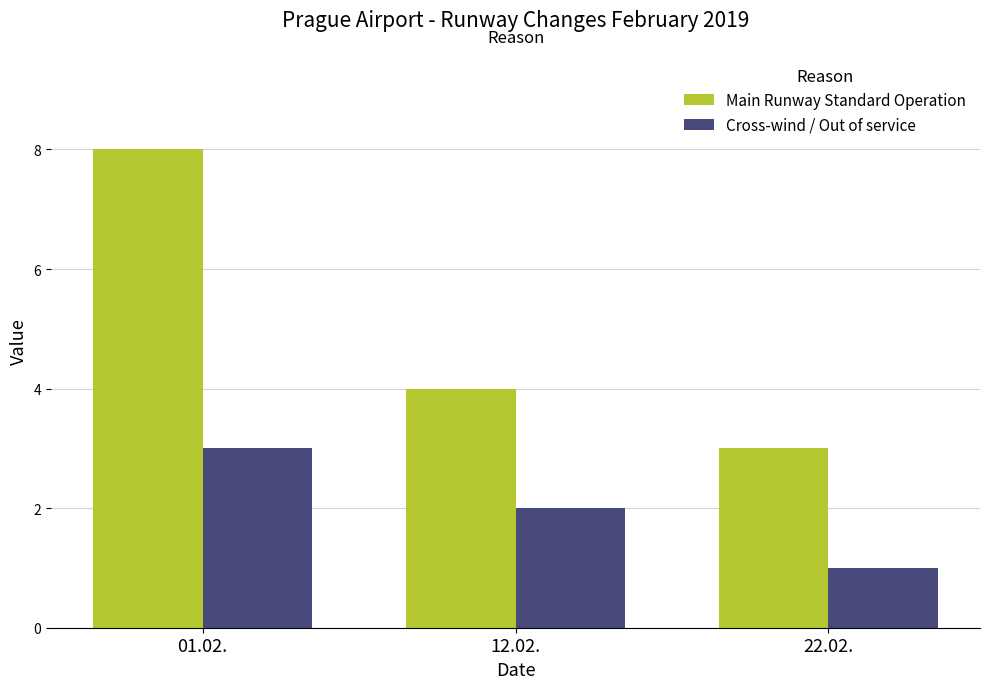

Count the number of categories in the chart.

3